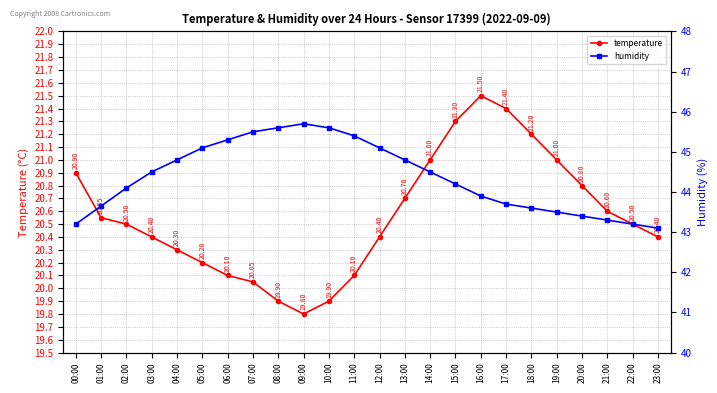

True or false: humidity has more than 0 interior local peaks.

True